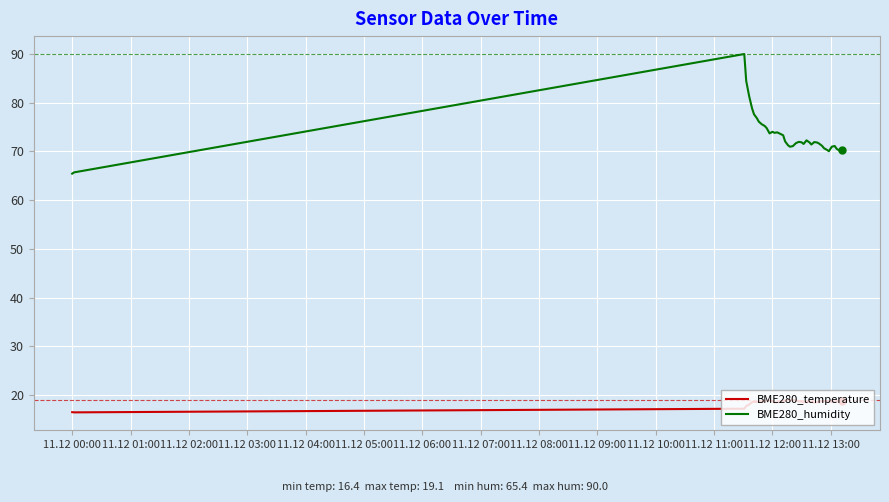

What is the maximum value shown in the chart?

90.0